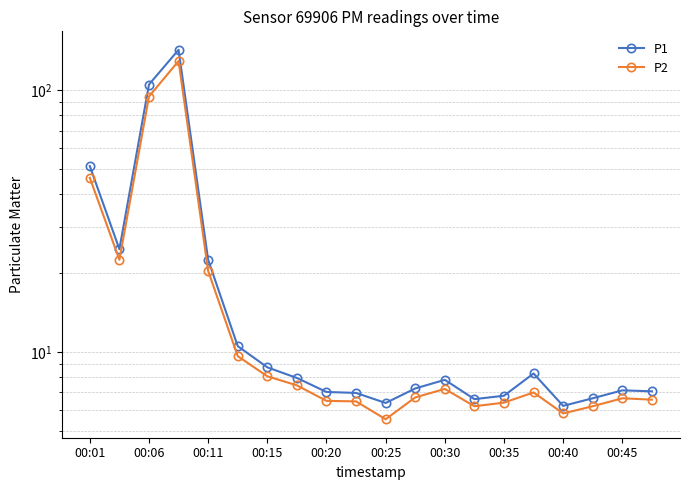

List the series in order of their peak value, highest first.

P1, P2